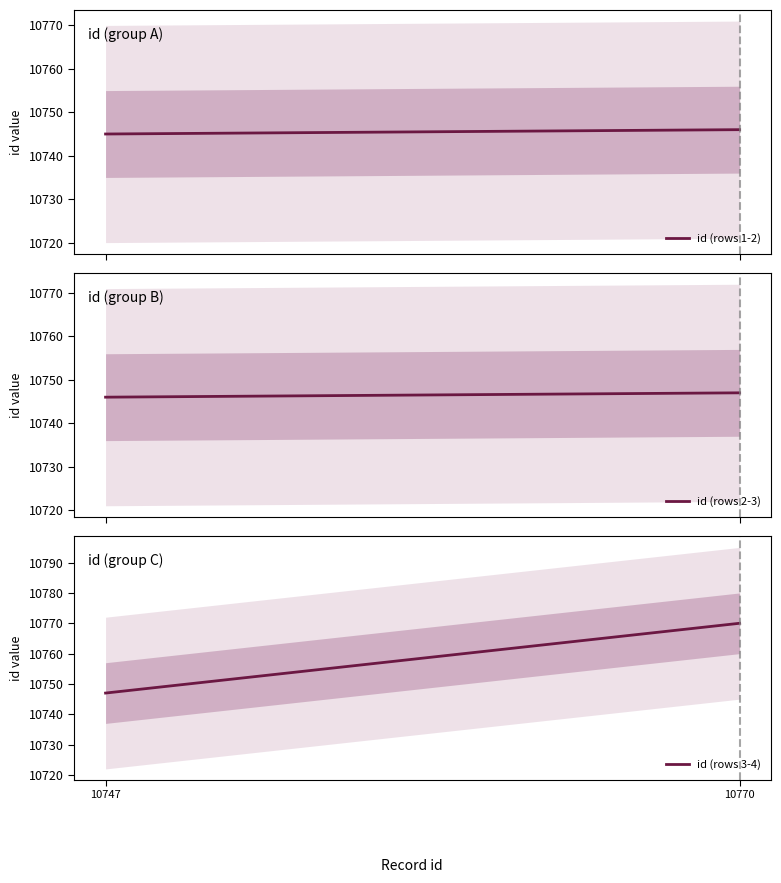

What are all the series names shown in the legend?

id (rows 1-2), id (rows 2-3), id (rows 3-4)